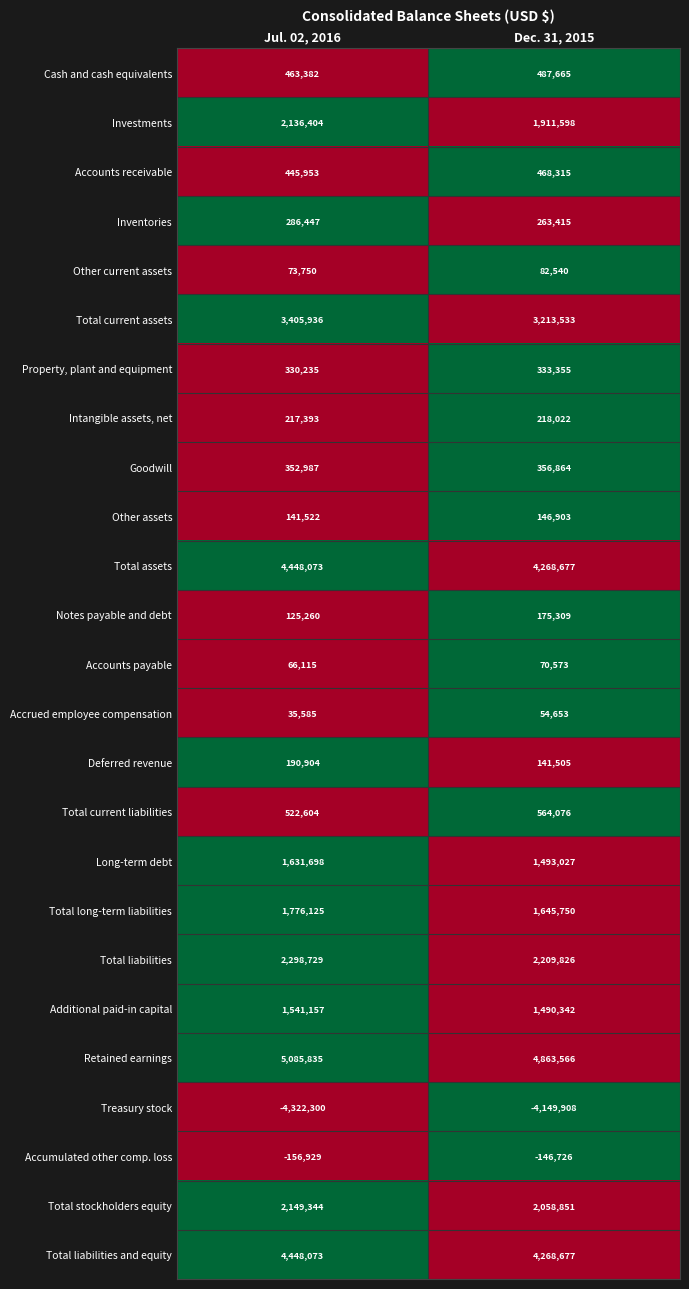

What is the spread (max minus min) of values at Jul. 02, 2016?

9408135